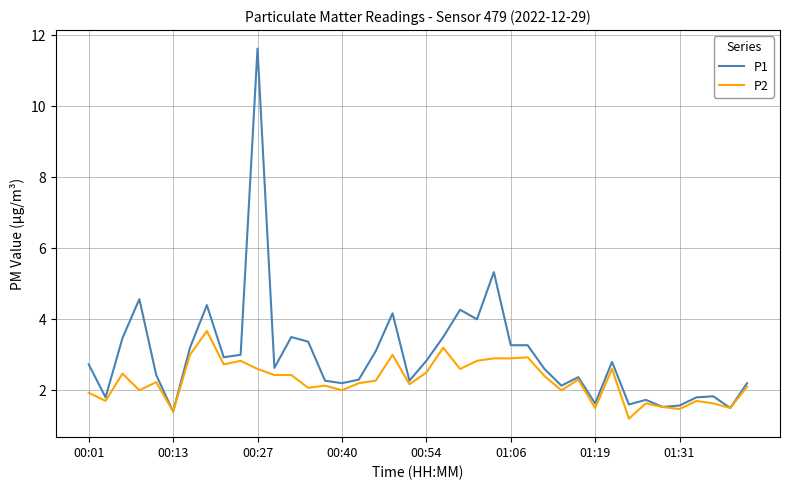

Which series has the largest total across all categories?

P1